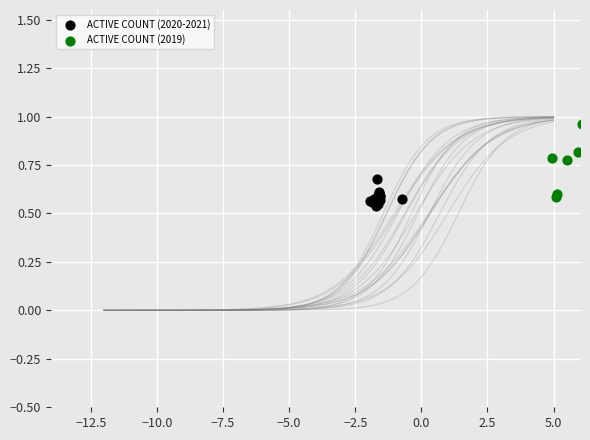

Which series has the widest spread of Y values?

ACTIVE COUNT (2019)